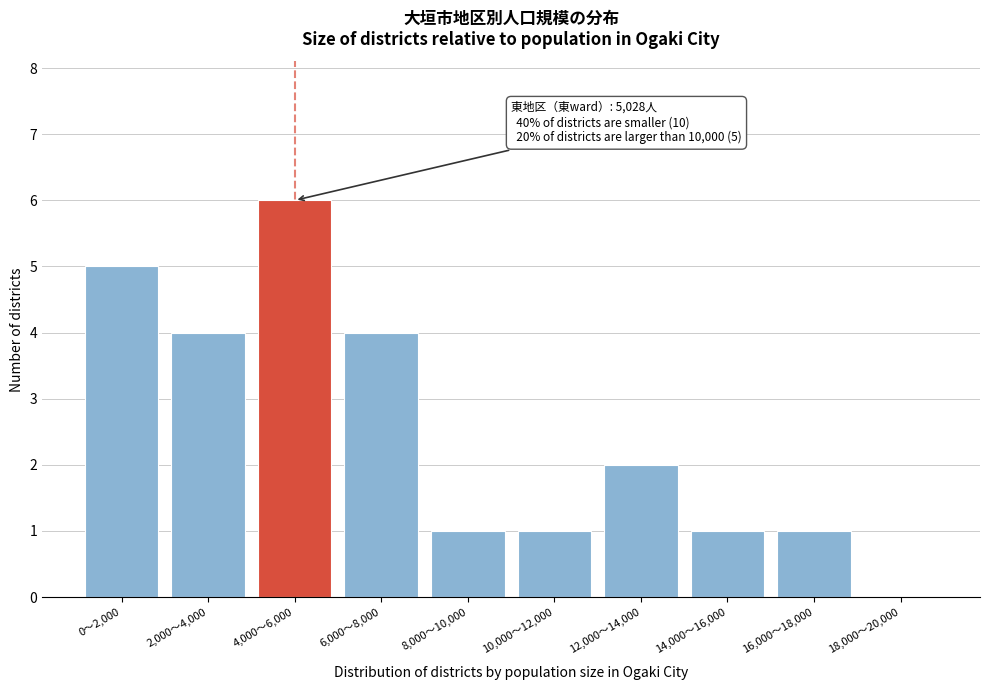

Reading left to right, extract all data points from this chart.

0〜2,000=5	2,000〜4,000=4	4,000〜6,000=6	6,000〜8,000=4	8,000〜10,000=1	10,000〜12,000=1	12,000〜14,000=2	14,000〜16,000=1	16,000〜18,000=1	18,000〜20,000=0